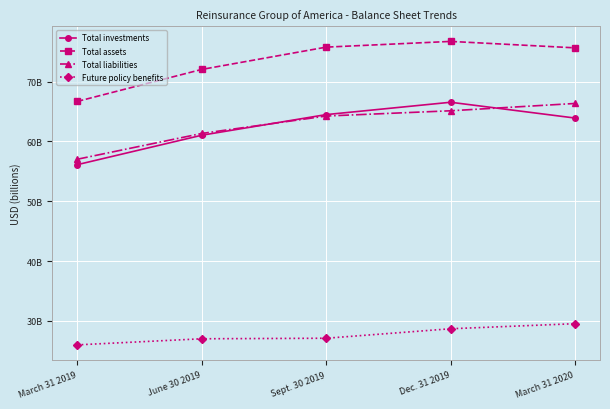

The Total investments series shows 28.5 at March 31 2019. True or false?

False